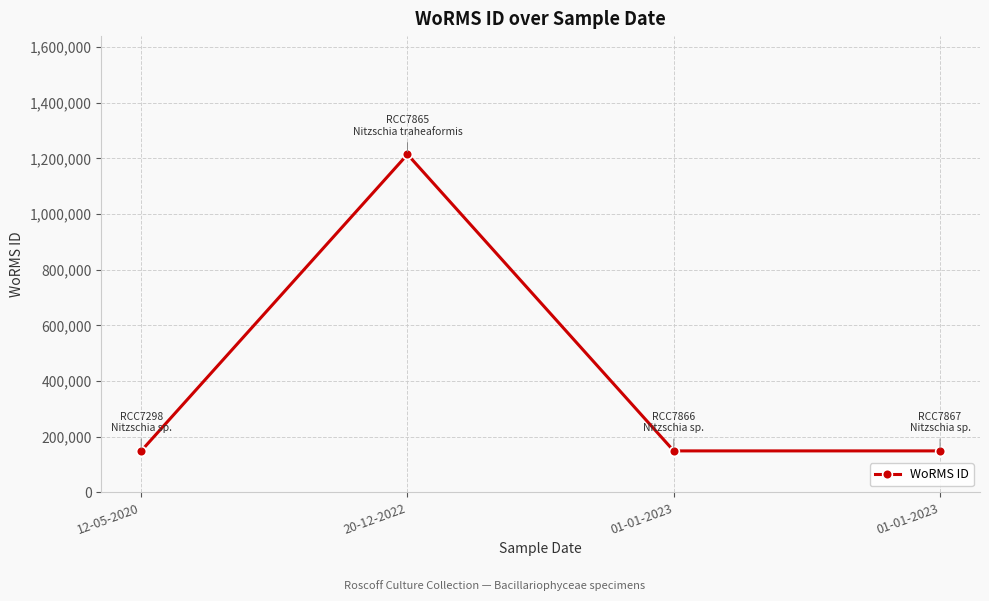

Reading right to left, what are all the values shown in this chart?

01-01-2023=149045	01-01-2023=149045	20-12-2022=1214732	12-05-2020=149045